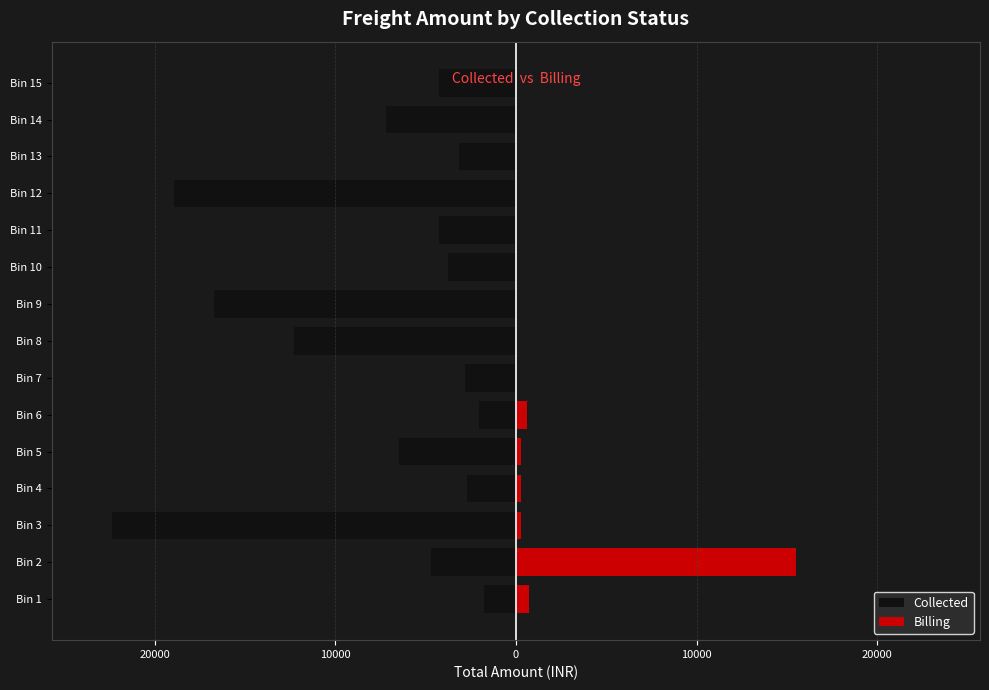

Does the chart contain any negative values?

Yes